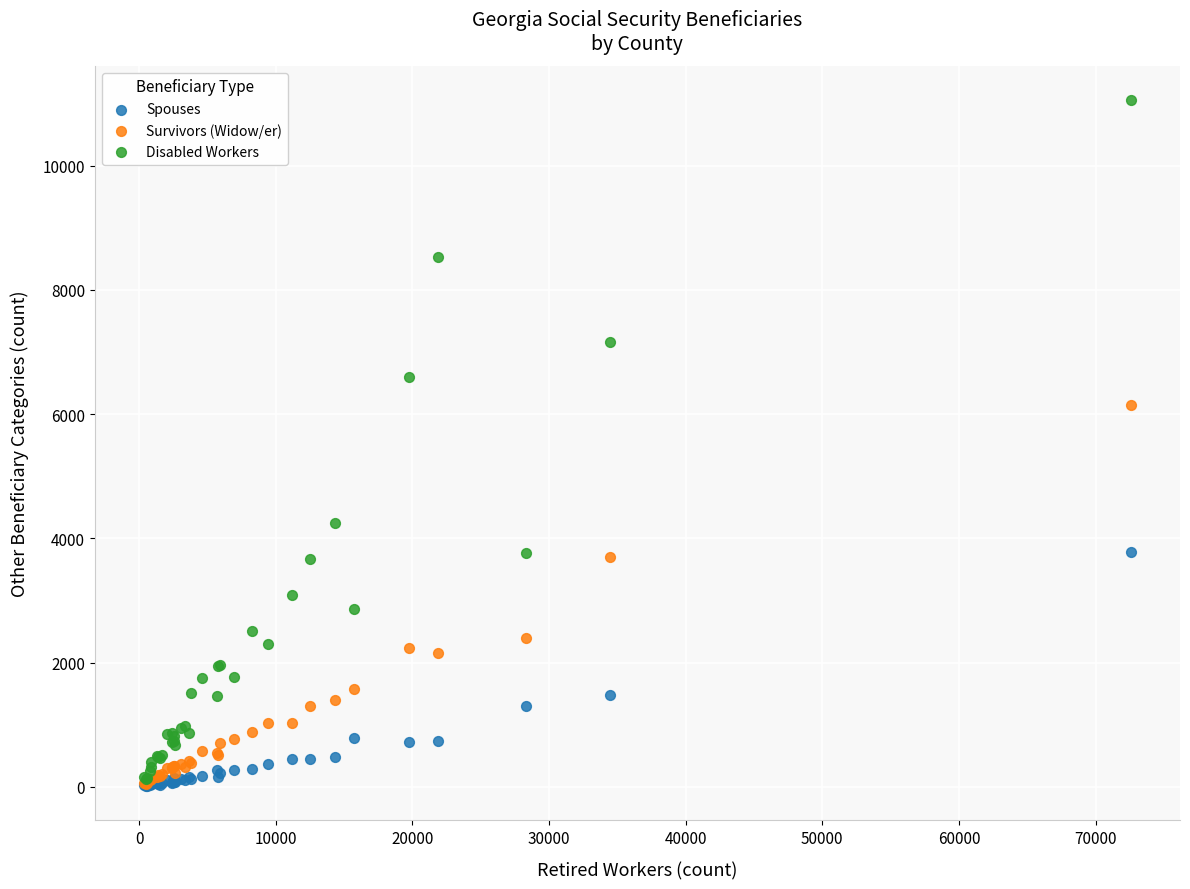

What are all the series names shown in the legend?

Spouses, Survivors (Widow/er), Disabled Workers